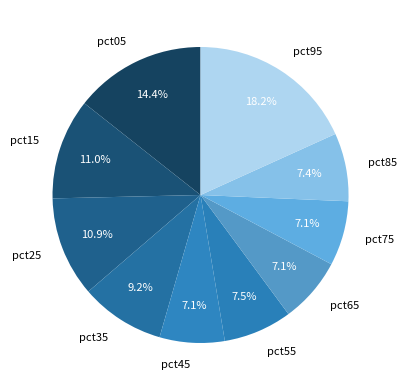

True or false: pct85 accounts for 7% of the total.

True